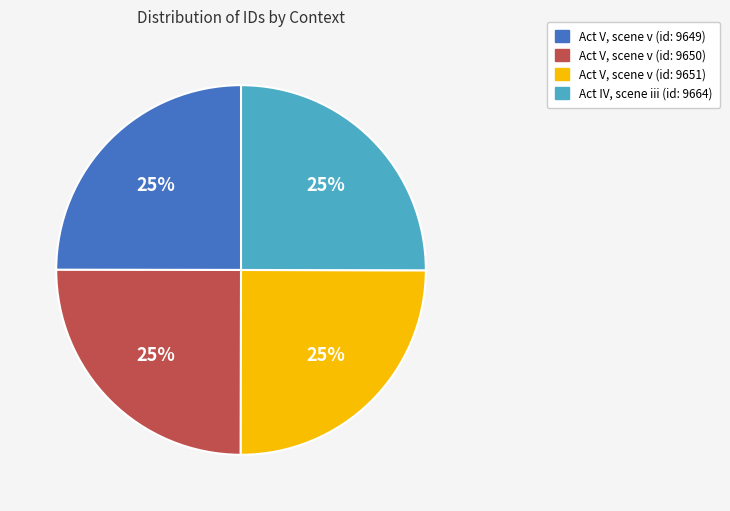

Approximately how many times larger is the value at Act V, scene v (id: 9651) compared to Act IV, scene iii (id: 9664)?

1.0